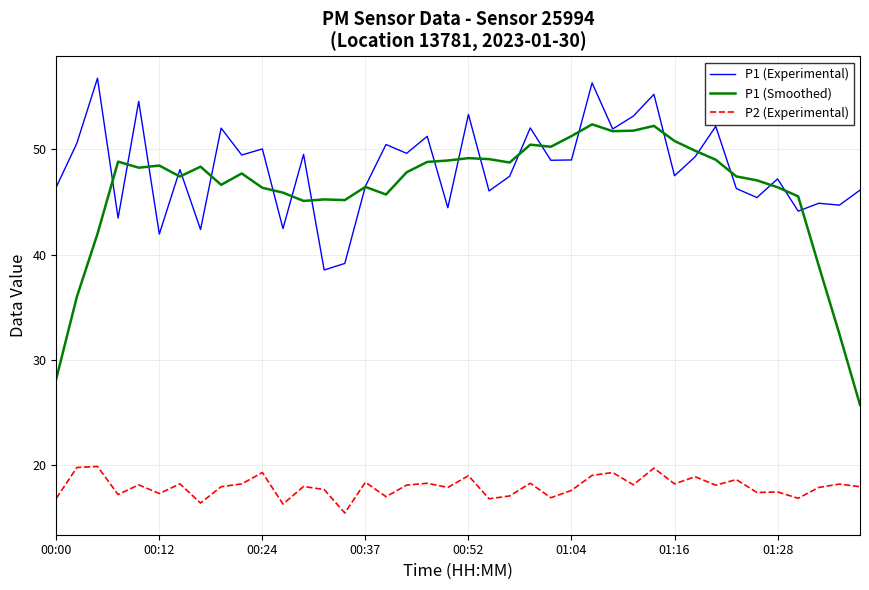

True or false: P1 (Experimental) and P2 (Experimental) cross at least once.

False